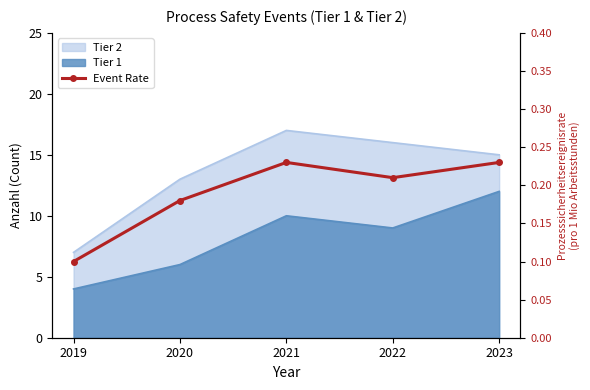

The value at 2023 is 0.1. True or false?

False